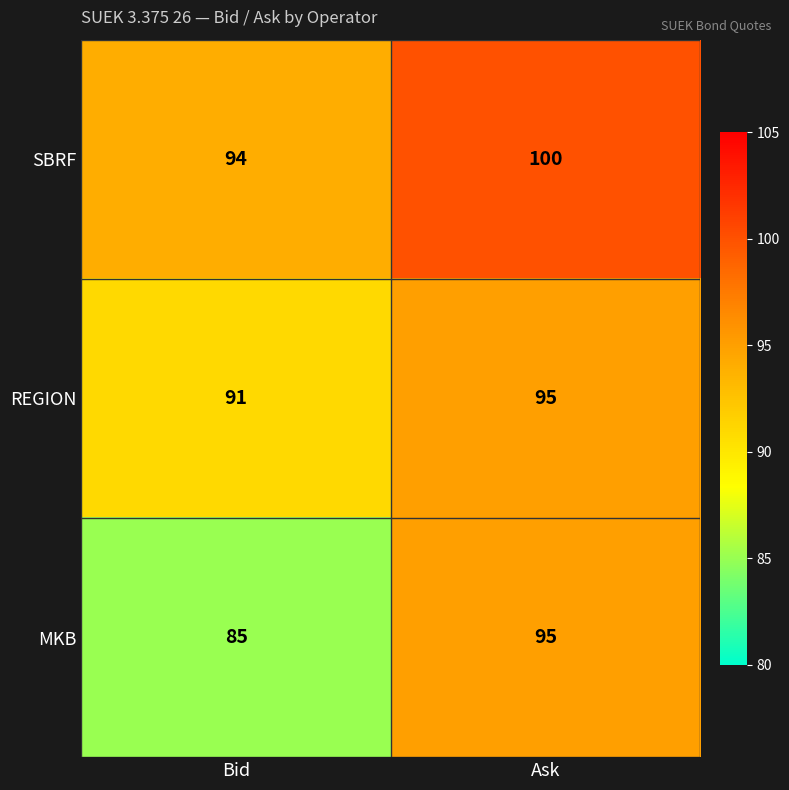

Reading left to right, list all the values displayed in this chart.

SBRF: 94	100
REGION: 91	95
MKB: 85	95